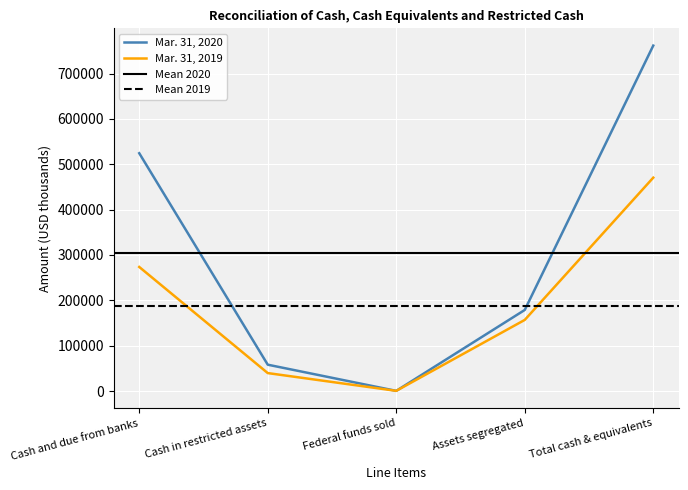

Where does the Mar. 31, 2019 series first go above 156851?

Cash and due from banks